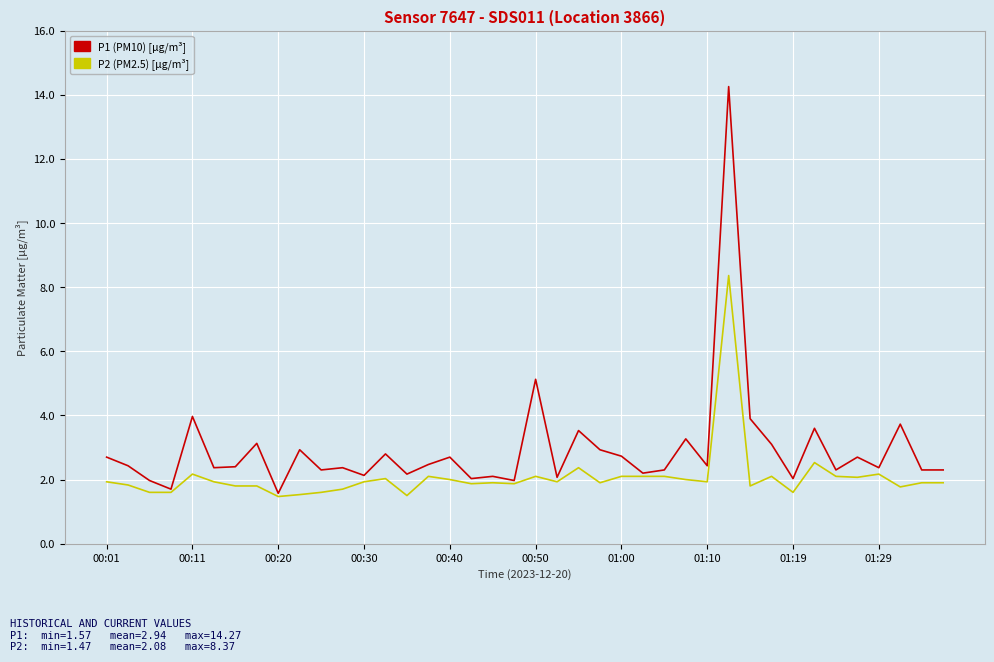

What is the maximum value shown in the chart?

14.3